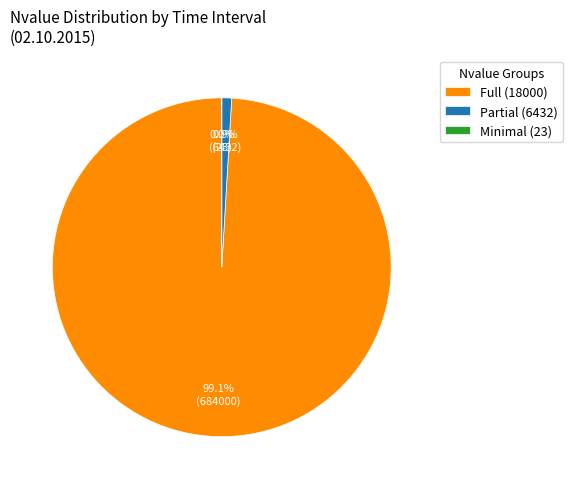

How much of the chart is everything except Full (18000)?

0.9%